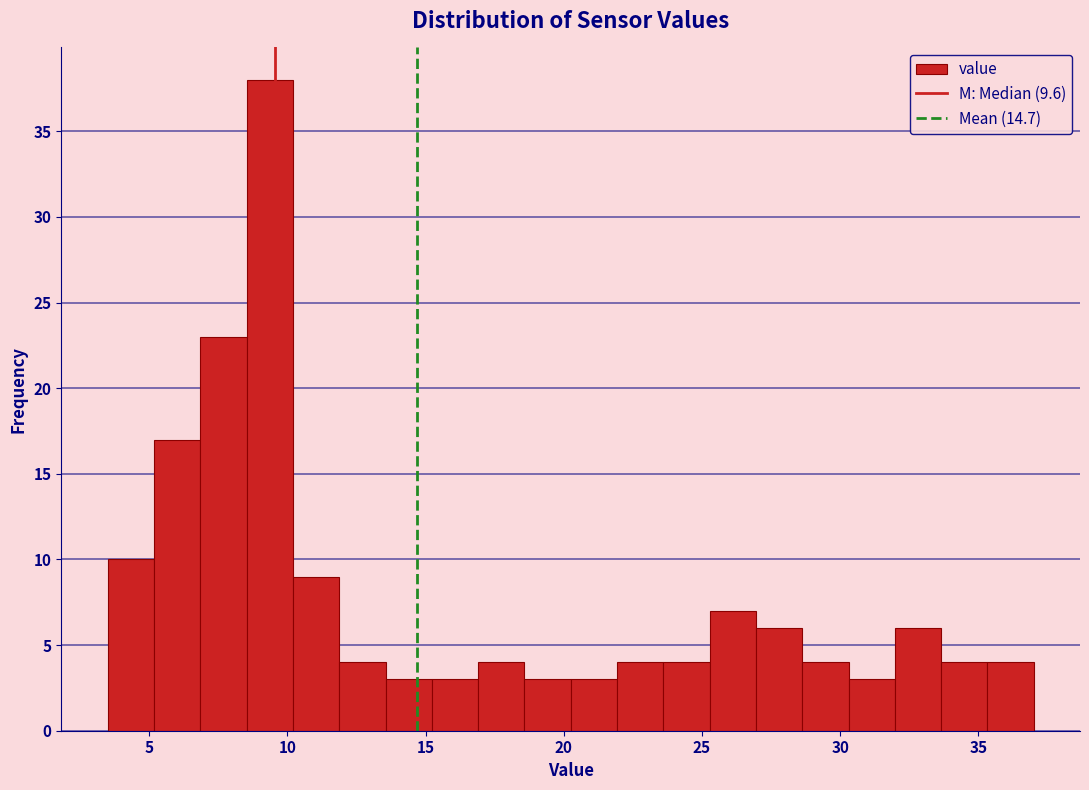

Read against the x-axis, roughly where is the centre of the tallest bar?

9.5